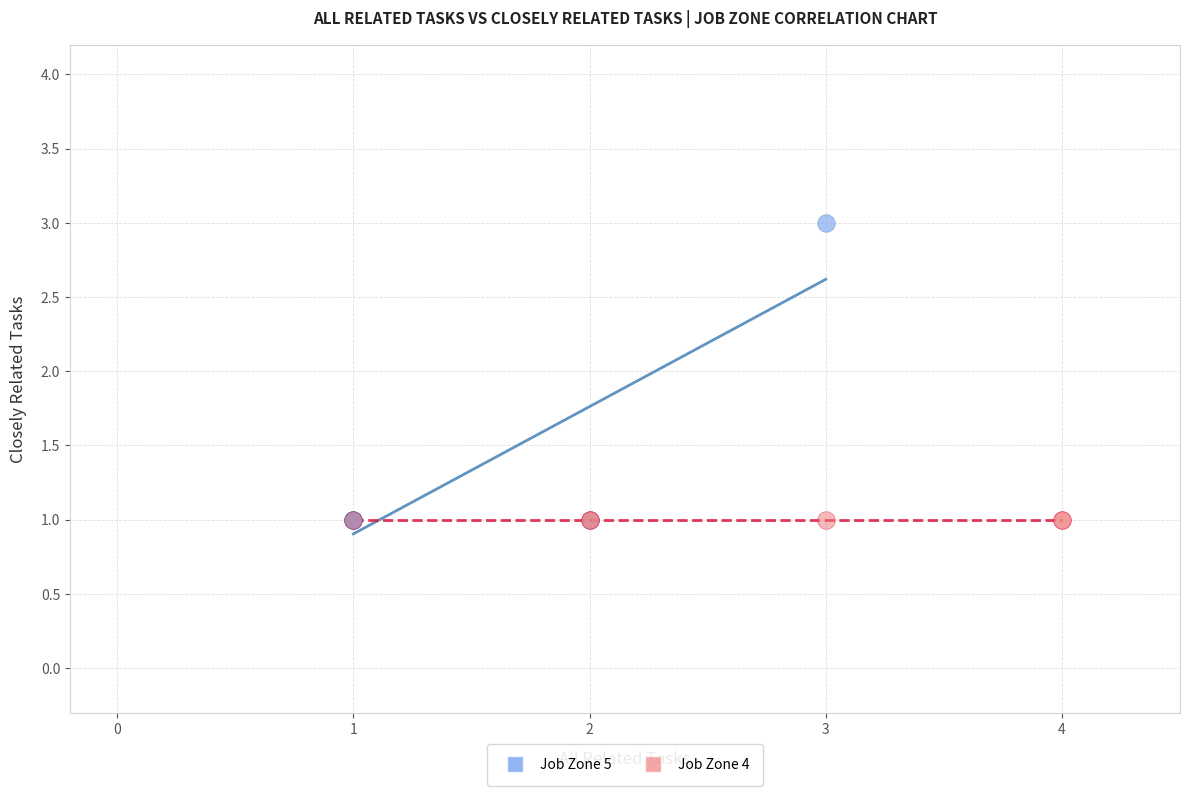

Which series contains the highest Y value?

Job Zone 5